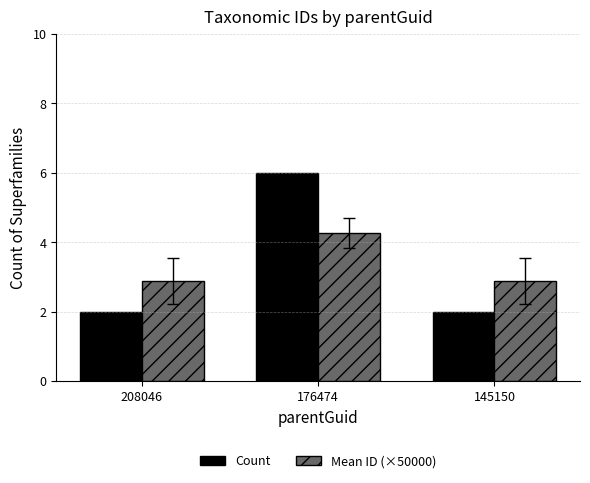

Does the chart contain stacked bars?

No